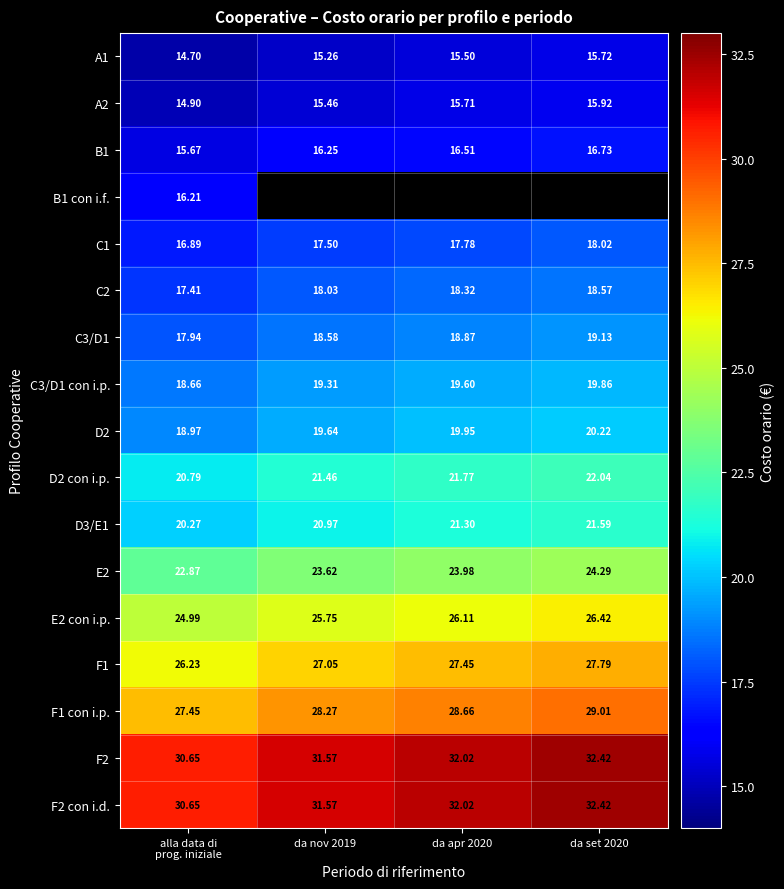

What is the greatest value displayed?

32.4